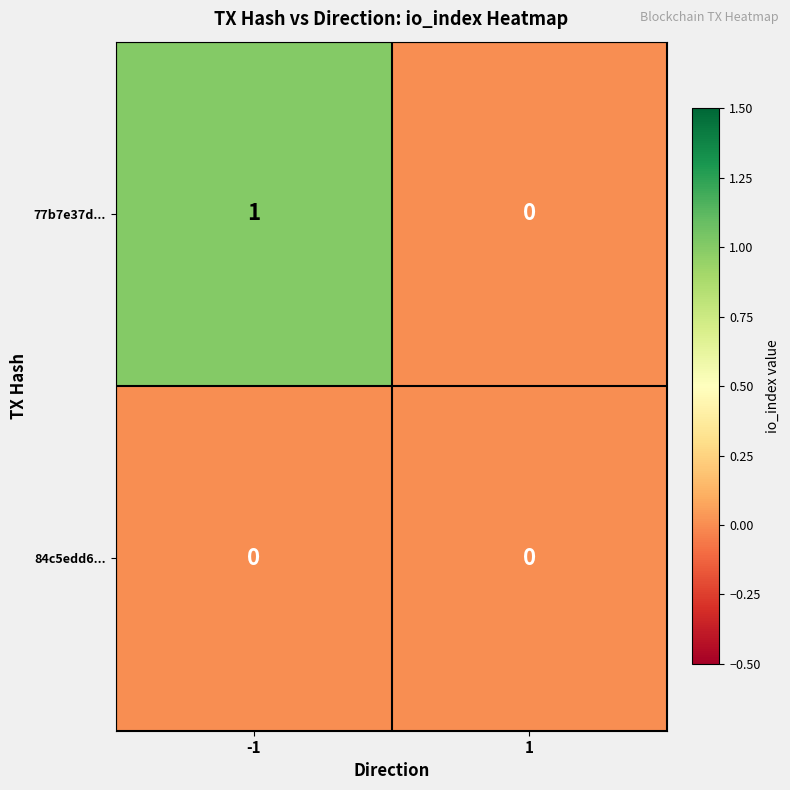

True or false: 77b7e37d... has a value of 1 at -1.

True